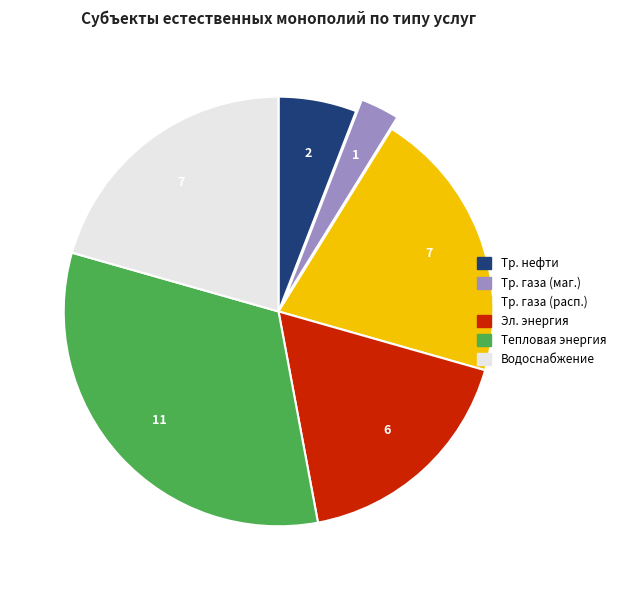

Is there any slice that represents more than half of the pie?

No